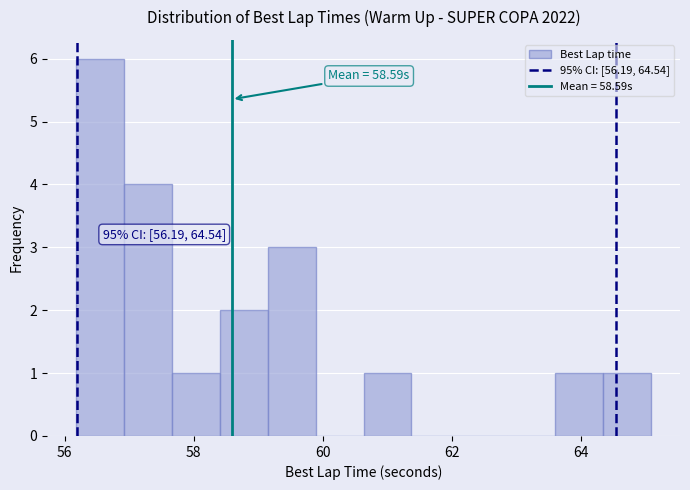

Around what value on the x-axis is the tallest bar? Give the approximate position of its centre, as read against the axis.

56.6